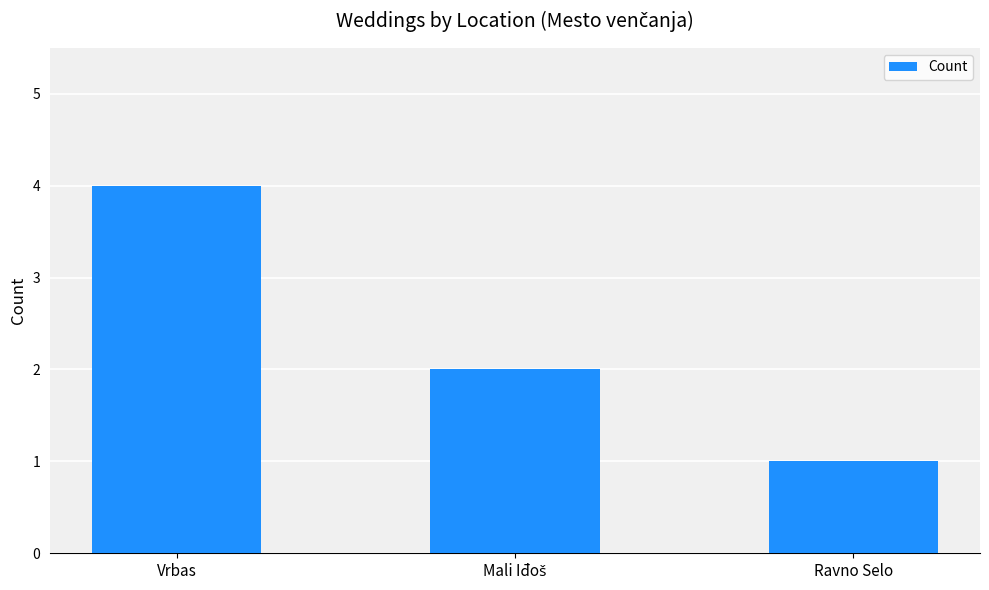

The value at Ravno Selo is 1. True or false?

True